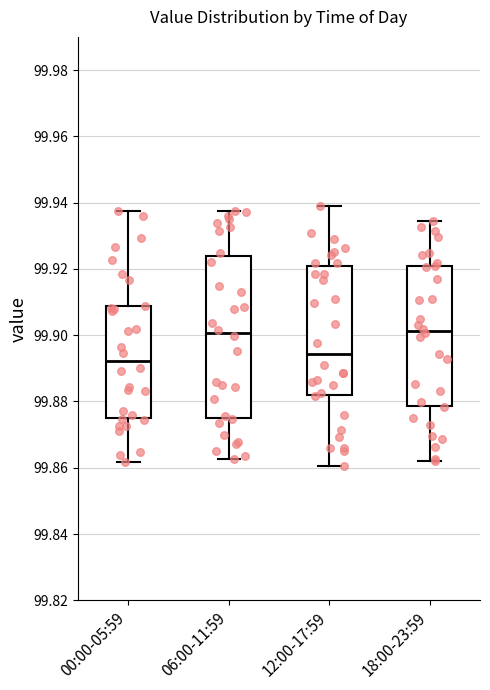

Reading left to right, read every box against the y-axis: the position of its median line, the range the box covers, and the ends of its whiskers. The values are not printed on the chart, so give them approximately, as read against the axis.

00:00-05:59: median 99.892, box 99.874 to 99.908, whiskers 99.862 to 99.938
06:00-11:59: median 99.900, box 99.876 to 99.924, whiskers 99.862 to 99.938
12:00-17:59: median 99.894, box 99.882 to 99.920, whiskers 99.860 to 99.938
18:00-23:59: median 99.902, box 99.878 to 99.920, whiskers 99.862 to 99.934